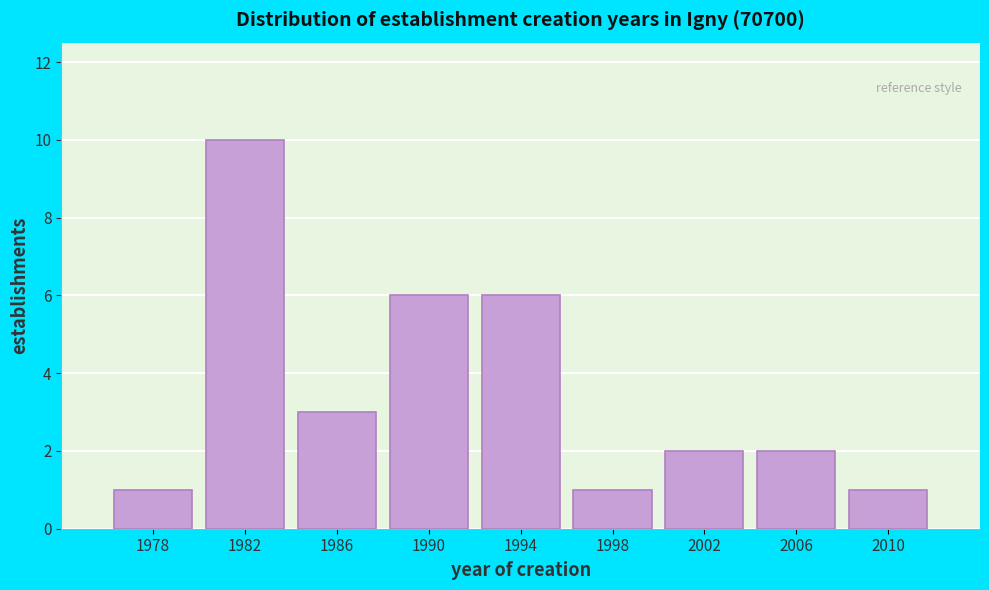

Reading left to right, transcribe all the data shown in this chart.

1978=1	1982=10	1986=3	1990=6	1994=6	1998=1	2002=2	2006=2	2010=1